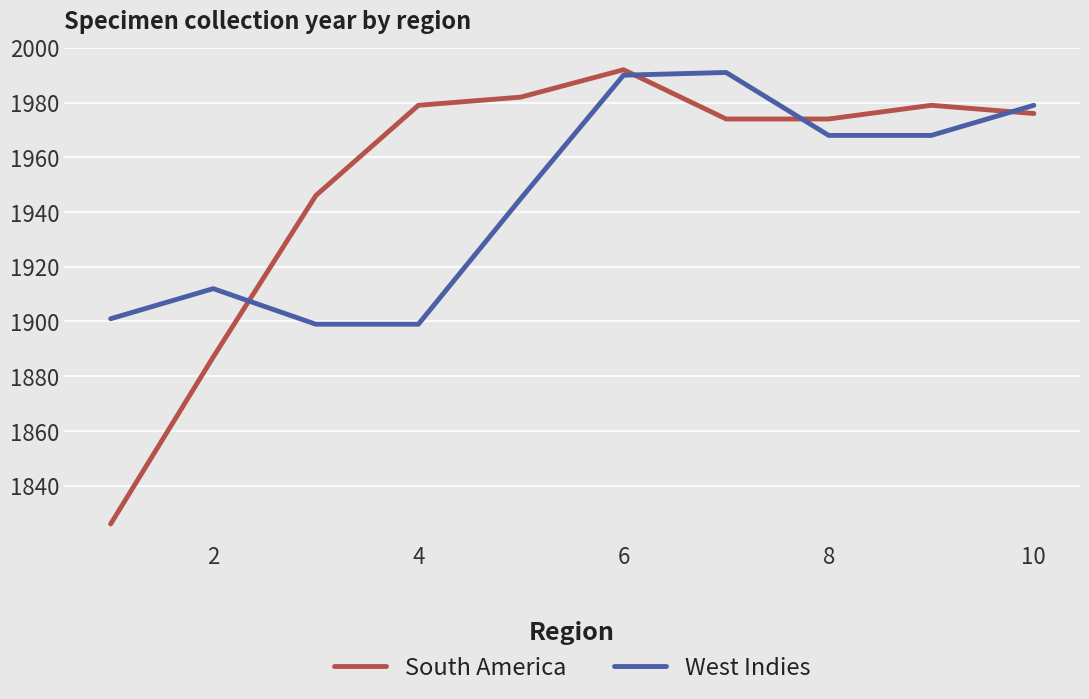

What is the smallest value displayed?

1826